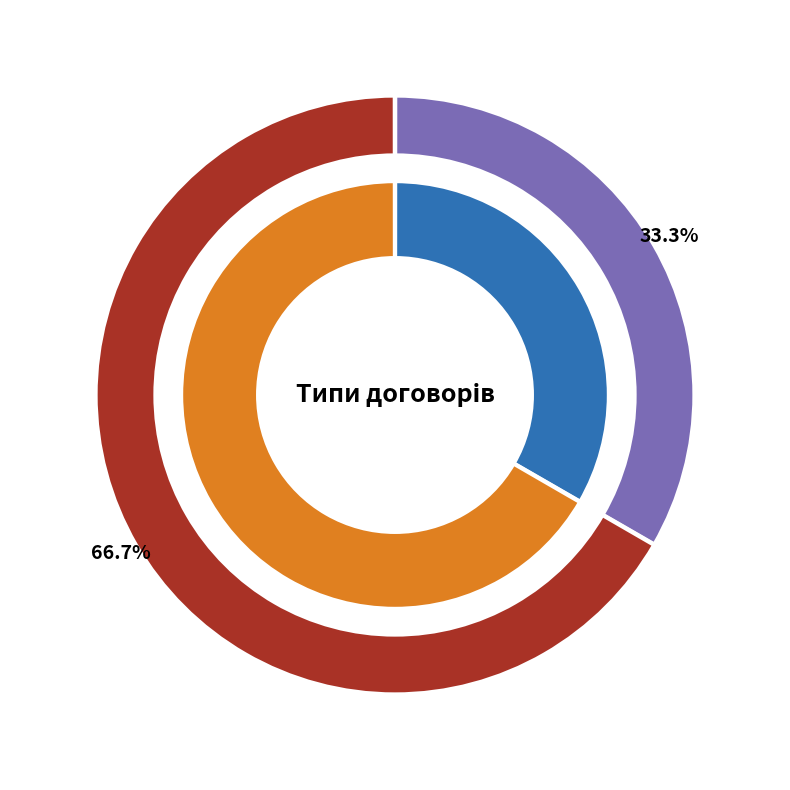

Is it true that Безстроковий is 55% of the pie?

False